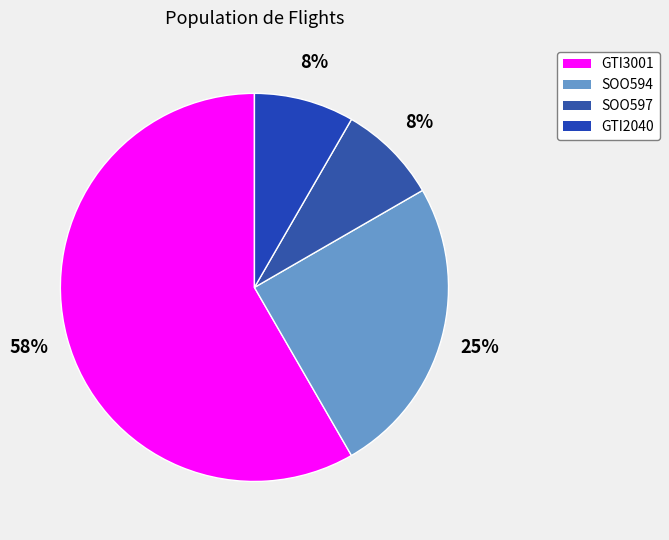

True or false: GTI3001 accounts for 58% of the total.

True